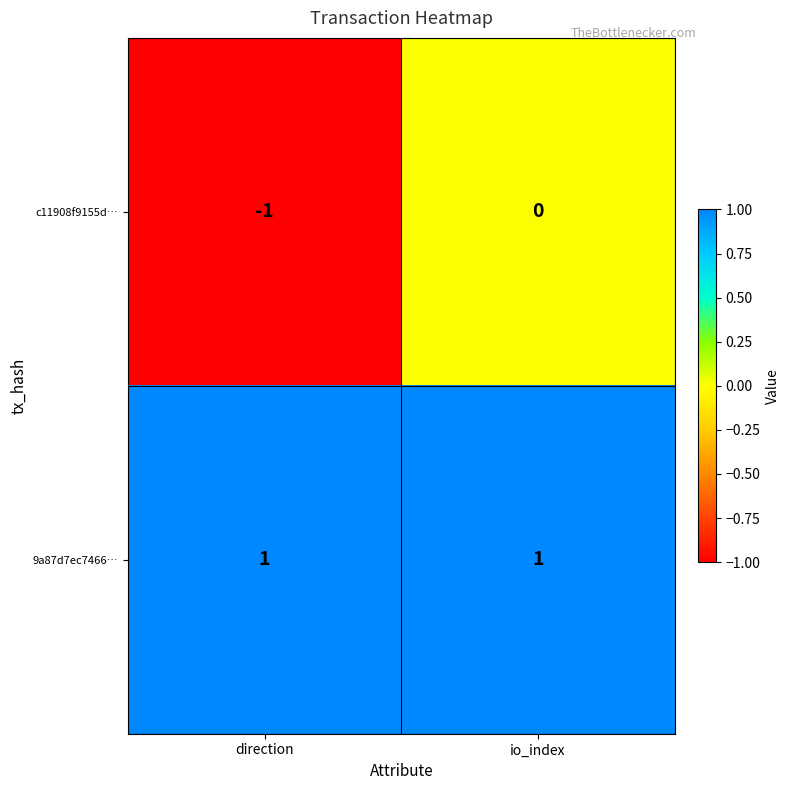

Which series has the largest total across all categories?

9a87d7ec7466…